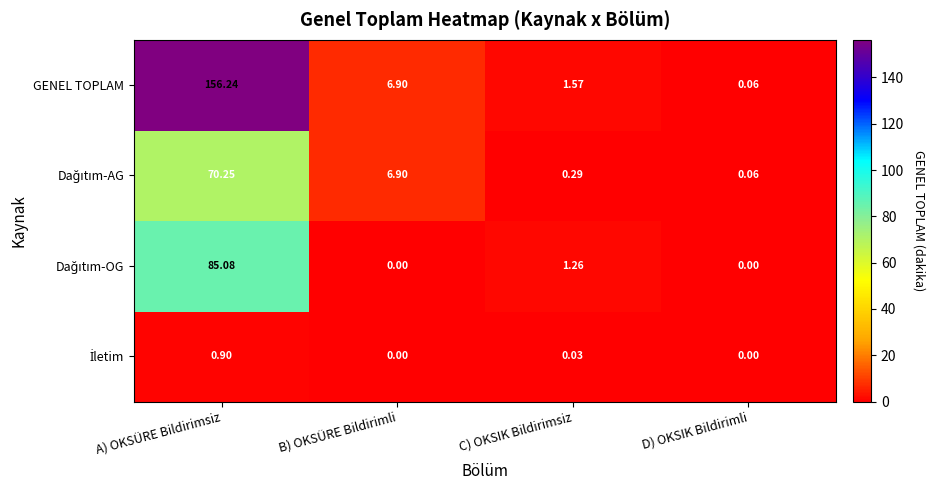

At which category is the sum across all series the highest?

A) OKSÜRE Bildirimsiz